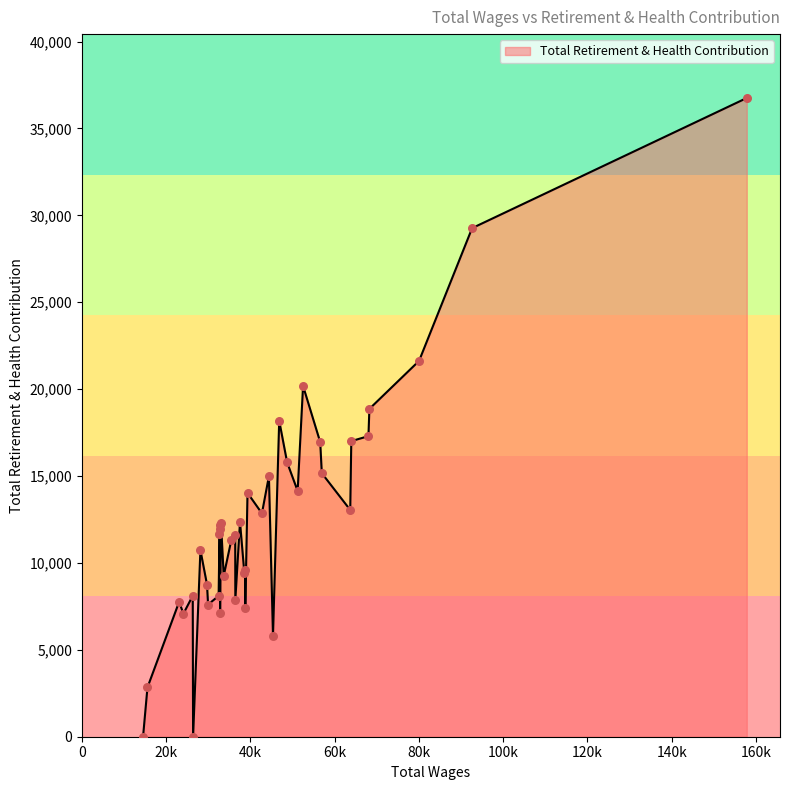

What is the ratio of the value at 5 to the value at 37?

2.2